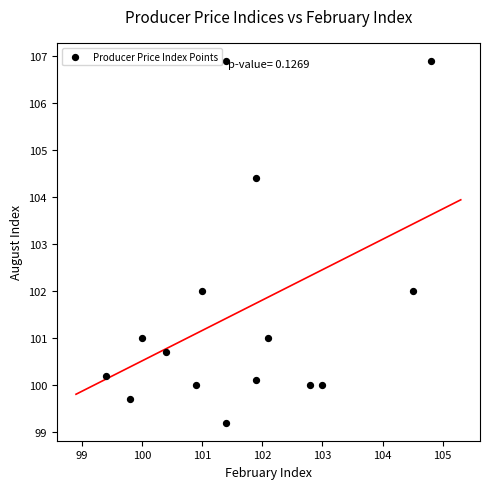

What is the range of X values (max minus min)?

5.4